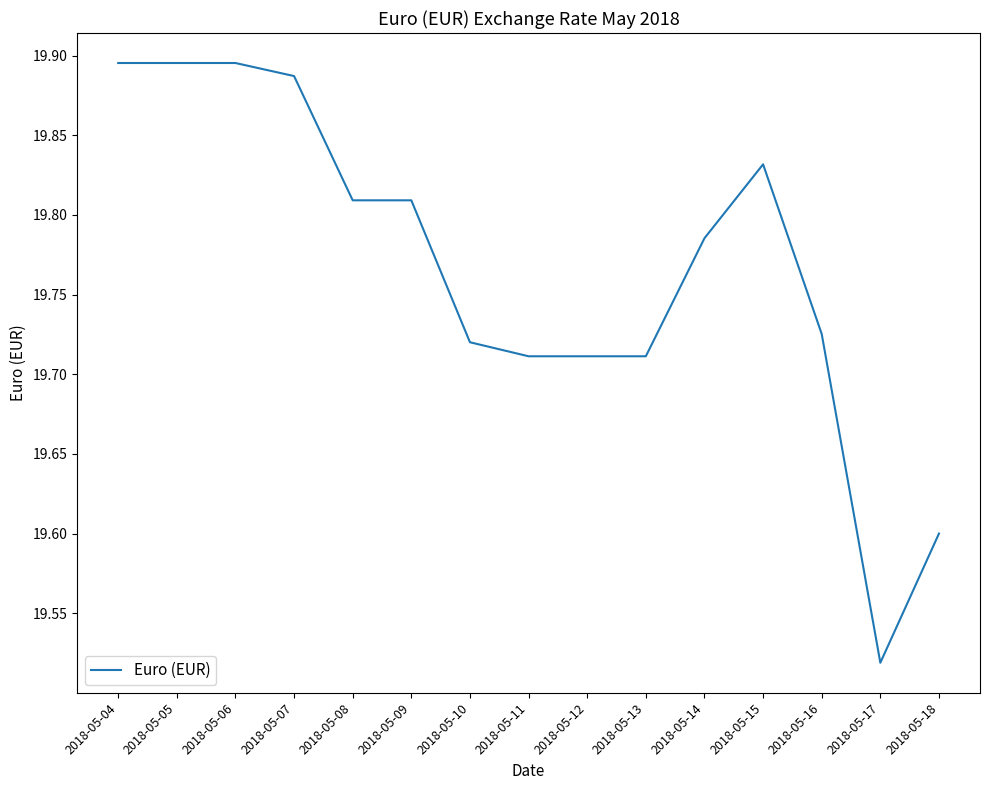

The value at 2018-05-14 is 9.2. True or false?

False